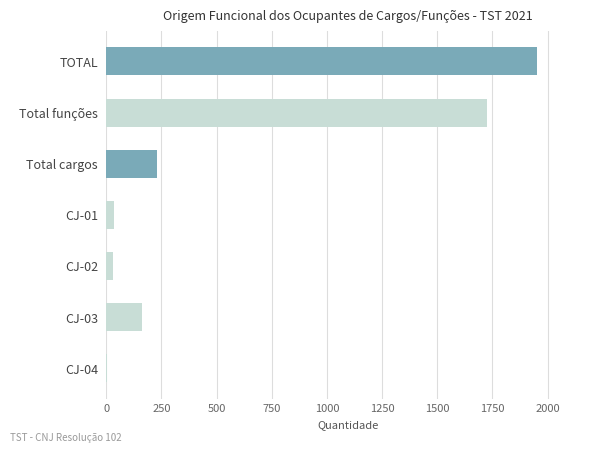

True or false: the data shows 1953 at TOTAL.

True